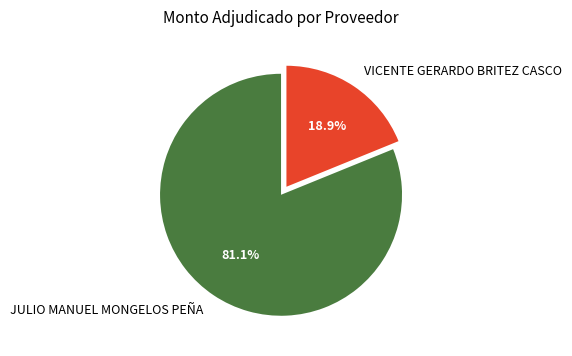

What is the largest slice in the pie chart?

JULIO MANUEL MONGELOS PEÑA